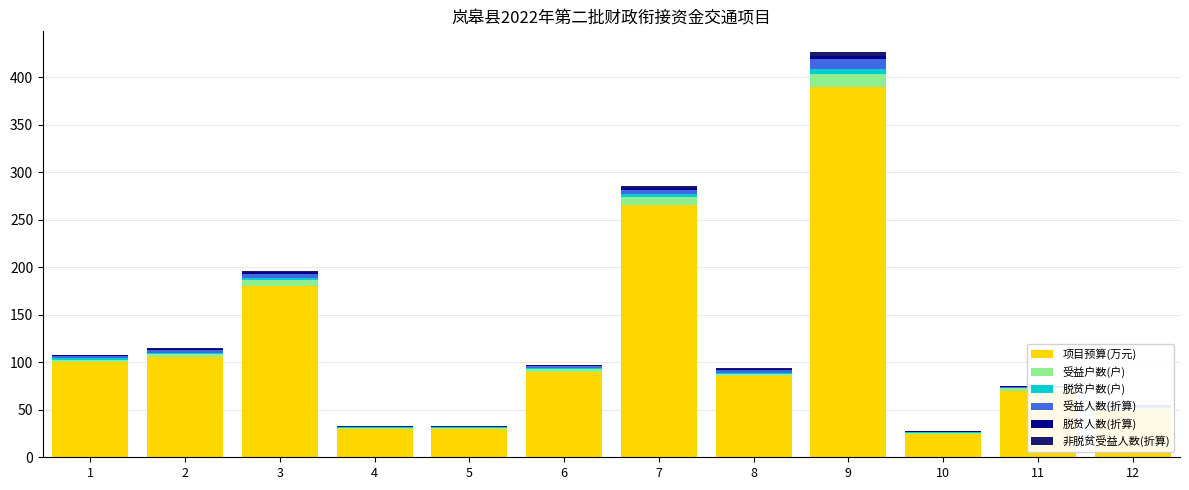

What is the sum of all 受益人数(折算) values?

33.3